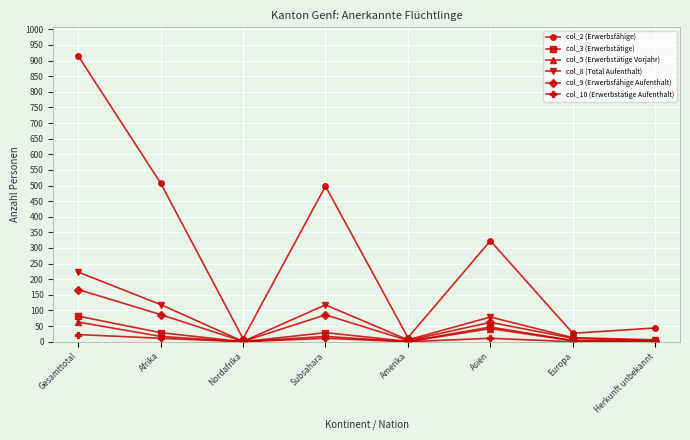

True or false: col_2 (Erwerbsfähige) and col_3 (Erwerbstätige) intersect in this chart.

False